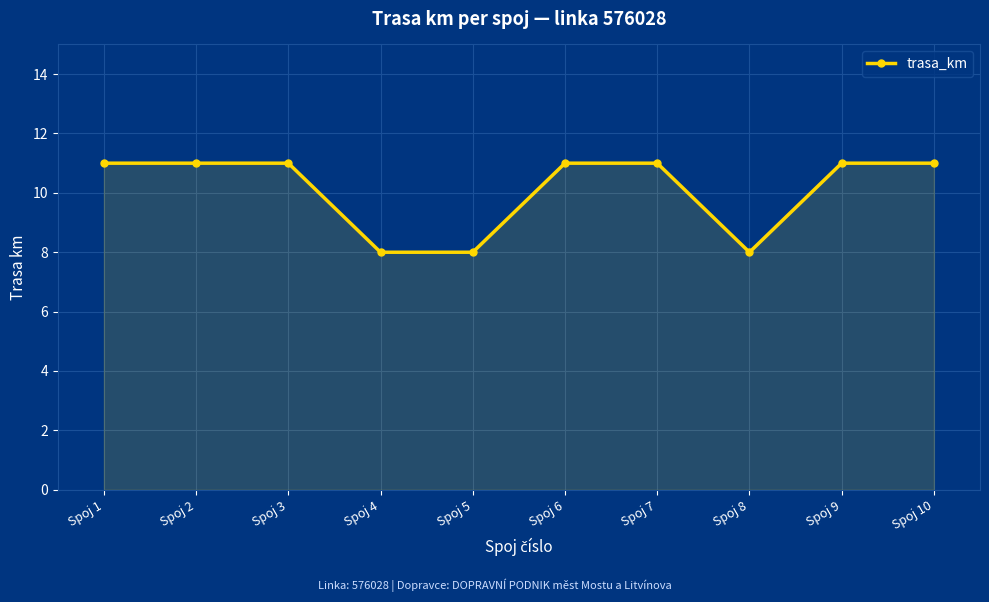

The value at Spoj 9 is 11. True or false?

True